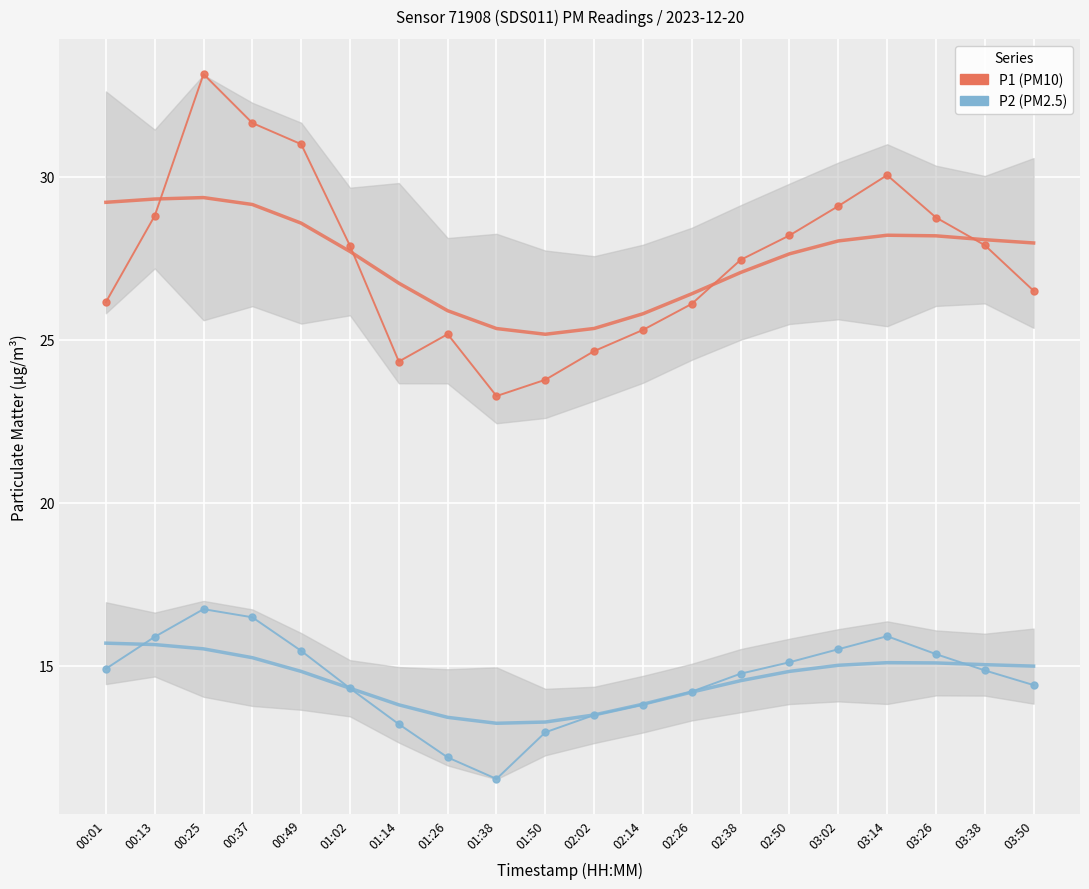

Which series has the largest total across all categories?

P1